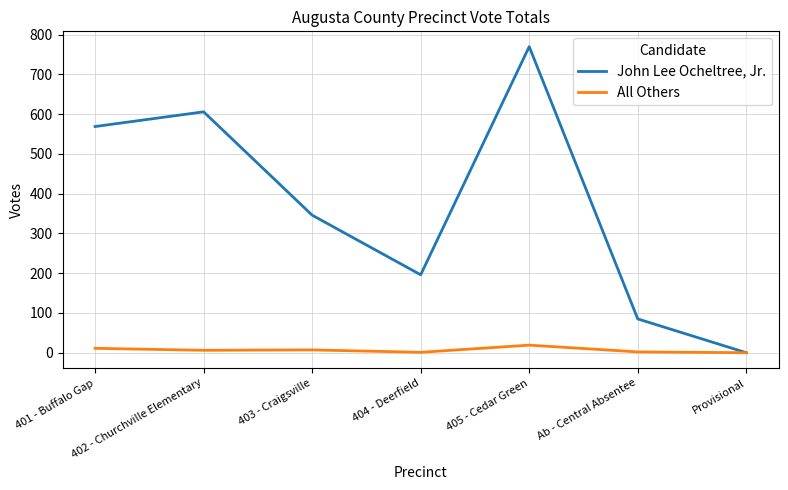

What position from the right is Ab - Central Absentee?

2